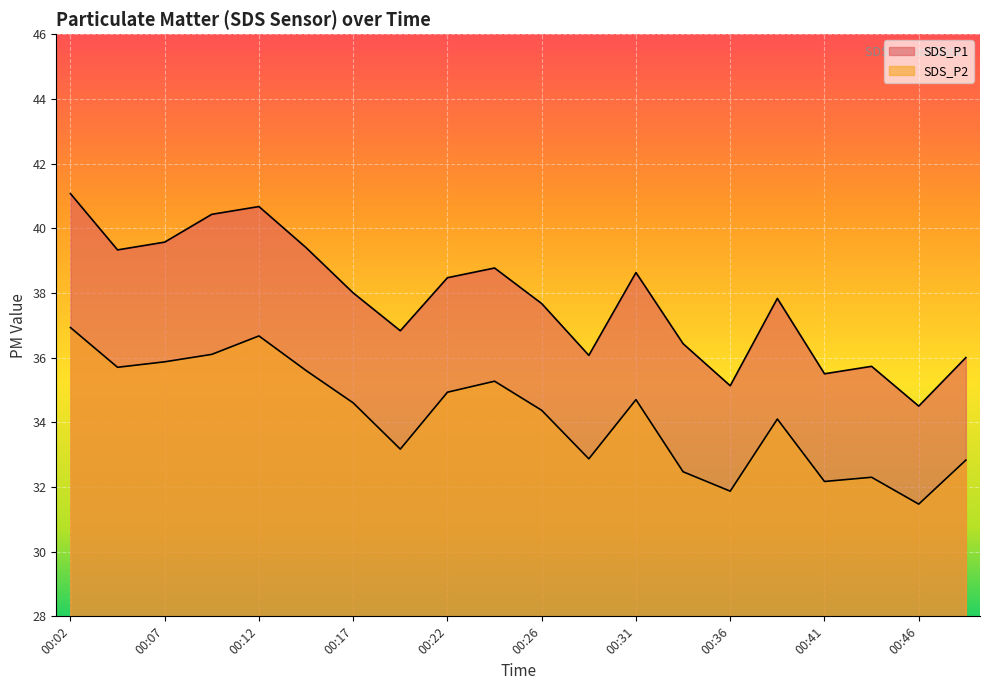

Rank the series by their average value, from lowest to highest.

SDS_P2, SDS_P1